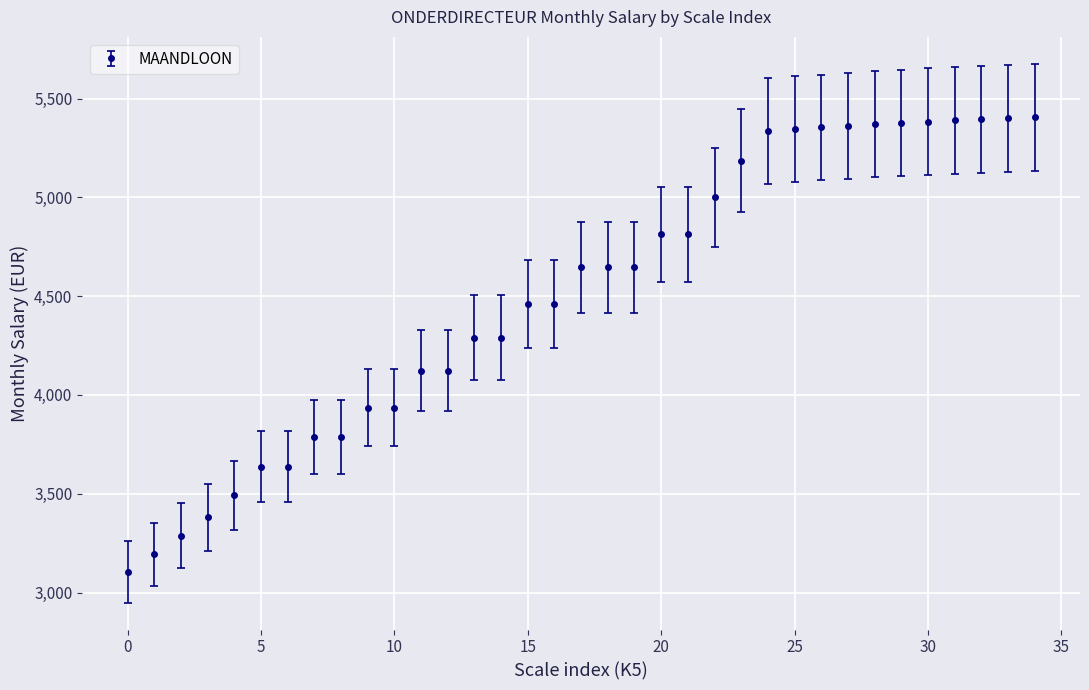

What is the value of the 30th point from the left?

5377.2